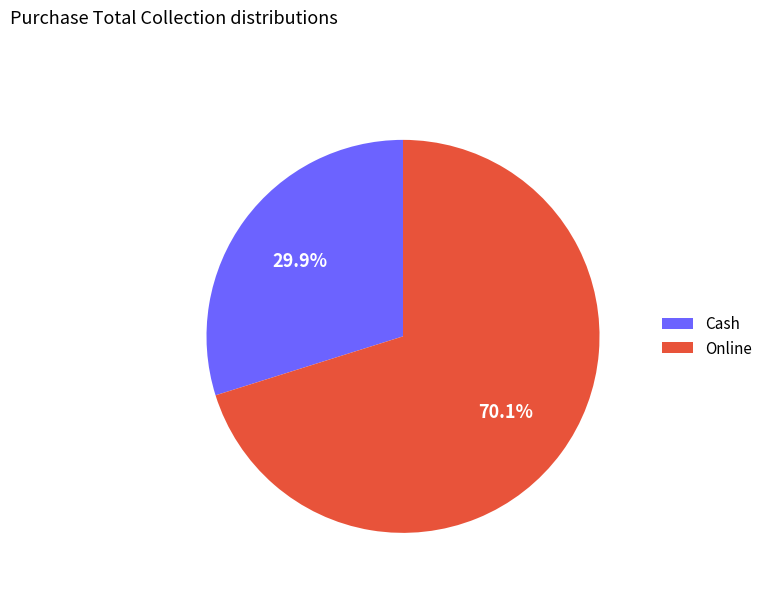

Which category has the smallest portion of the pie?

Cash